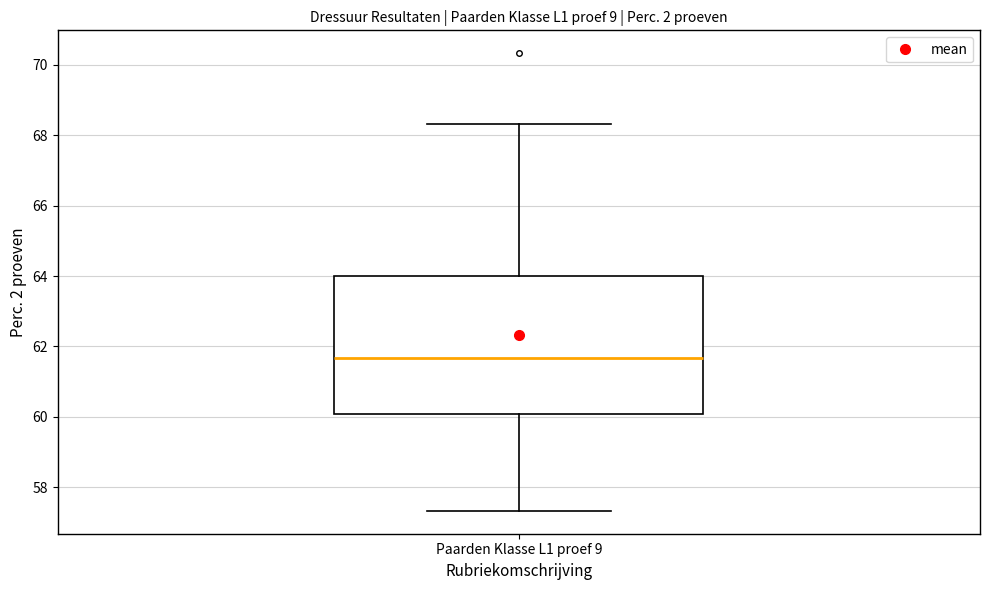

Transcribe this box plot: give where the median line is, the range the box spans, and where the two whiskers end, as read against the y-axis. The values are not printed on the chart, so give them approximately, as read against the axis.

median 61.6, box 60.0 to 64.0, whiskers 57.4 to 68.4